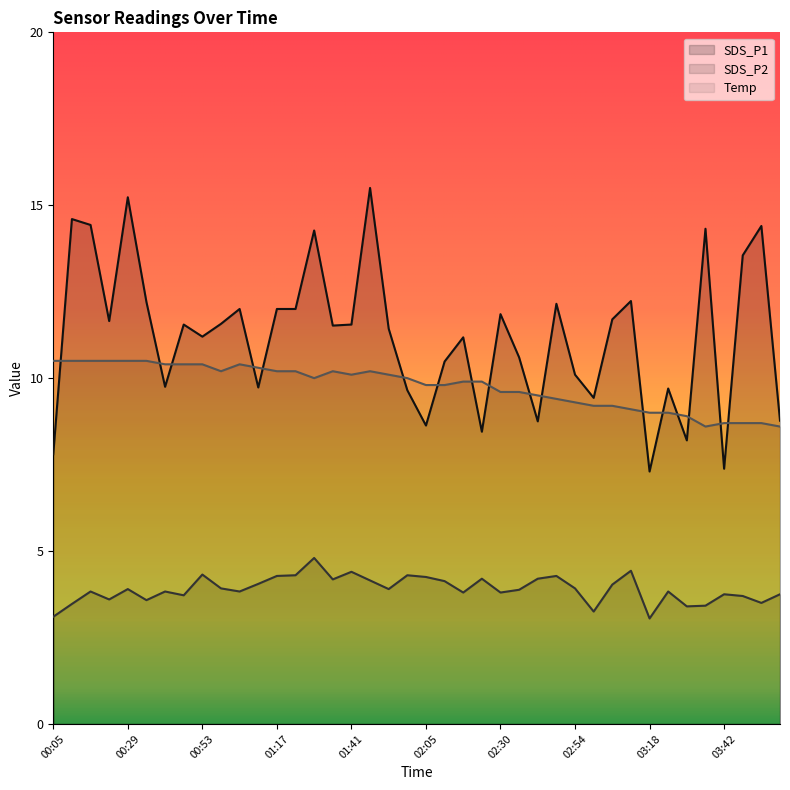

Reading left to right, what are all the values shown in this chart?

SDS_P1: 00:05=7.8	00:11=14.6	00:17=14.4	00:23=11.7	00:29=15.2	00:35=12.2	00:41=9.8	00:47=11.6	00:53=11.2	00:59=11.6	01:05=12.0	01:11=9.7	01:17=12.0	01:23=12.0	01:29=14.3	01:35=11.5	01:41=11.6	01:47=15.5	01:53=11.4	01:59=9.7	02:05=8.6	02:11=10.5	02:17=11.2	02:23=8.4	02:30=11.8	02:36=10.6	02:42=8.8	02:48=12.2	02:54=10.1	03:00=9.4	03:06=11.7	03:12=12.2	03:18=7.3	03:24=9.7	03:30=8.2	03:36=14.3	03:42=7.4	03:48=13.6	03:54=14.4	04:00=8.8
SDS_P2: 00:05=3.1	00:11=3.5	00:17=3.8	00:23=3.6	00:29=3.9	00:35=3.6	00:41=3.8	00:47=3.7	00:53=4.3	00:59=3.9	01:05=3.8	01:11=4.0	01:17=4.3	01:23=4.3	01:29=4.8	01:35=4.2	01:41=4.4	01:47=4.2	01:53=3.9	01:59=4.3	02:05=4.2	02:11=4.1	02:17=3.8	02:23=4.2	02:30=3.8	02:36=3.9	02:42=4.2	02:48=4.3	02:54=3.9	03:00=3.2	03:06=4.0	03:12=4.4	03:18=3.0	03:24=3.8	03:30=3.4	03:36=3.4	03:42=3.8	03:48=3.7	03:54=3.5	04:00=3.8
Temp: 00:05=10.5	00:11=10.5	00:17=10.5	00:23=10.5	00:29=10.5	00:35=10.5	00:41=10.4	00:47=10.4	00:53=10.4	00:59=10.2	01:05=10.4	01:11=10.3	01:17=10.2	01:23=10.2	01:29=10.0	01:35=10.2	01:41=10.1	01:47=10.2	01:53=10.1	01:59=10.0	02:05=9.8	02:11=9.8	02:17=9.9	02:23=9.9	02:30=9.6	02:36=9.6	02:42=9.5	02:48=9.4	02:54=9.3	03:00=9.2	03:06=9.2	03:12=9.1	03:18=9.0	03:24=9.0	03:30=8.9	03:36=8.6	03:42=8.7	03:48=8.7	03:54=8.7	04:00=8.6